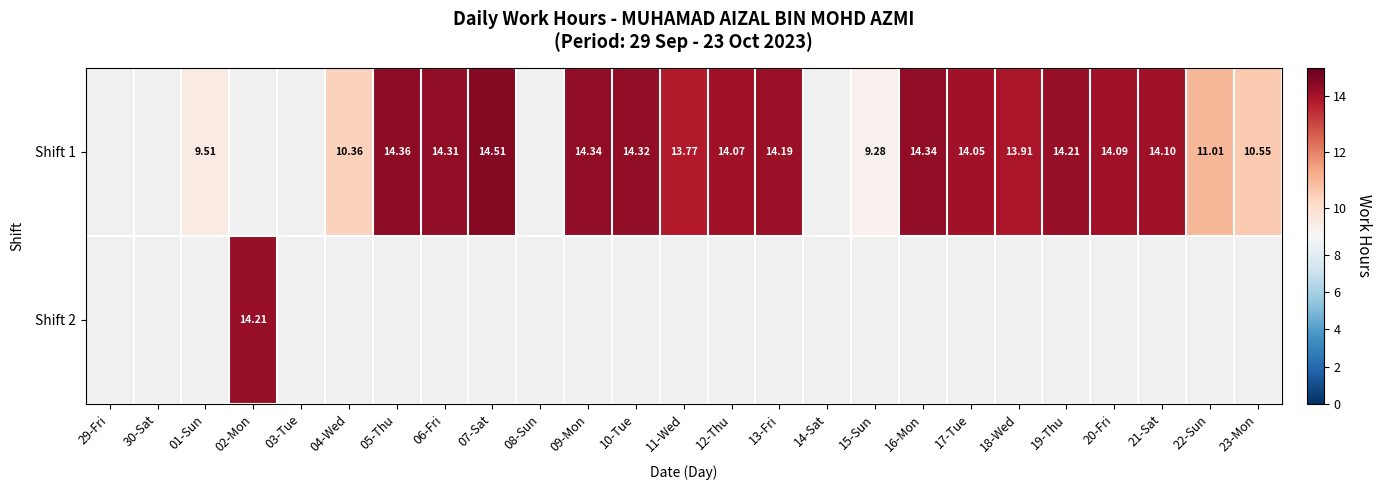

Which category has the highest value across all series?

07-Sat